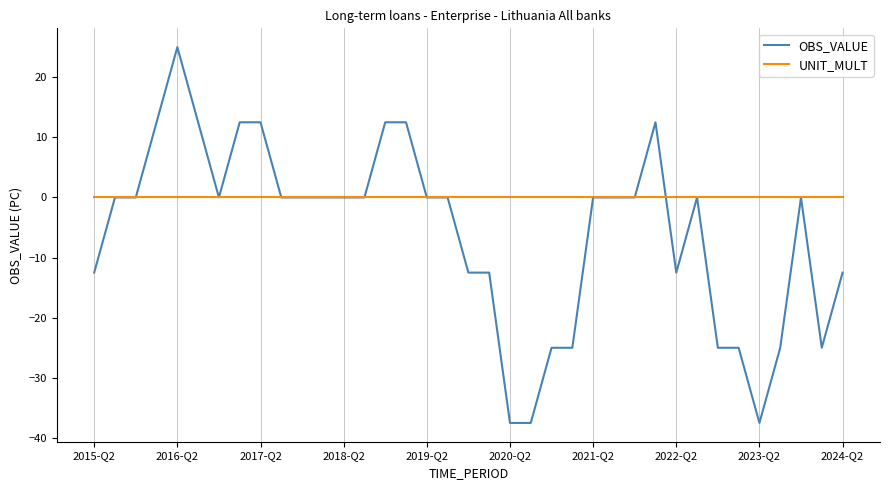

How many categories are shown in the chart?

37